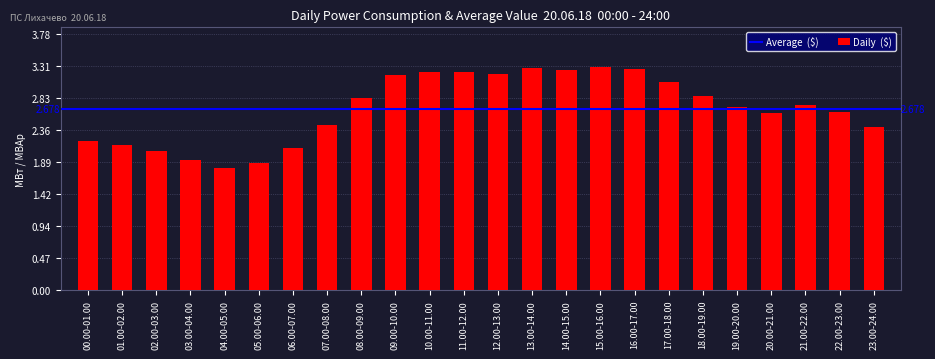

How many series are shown in this chart?

1